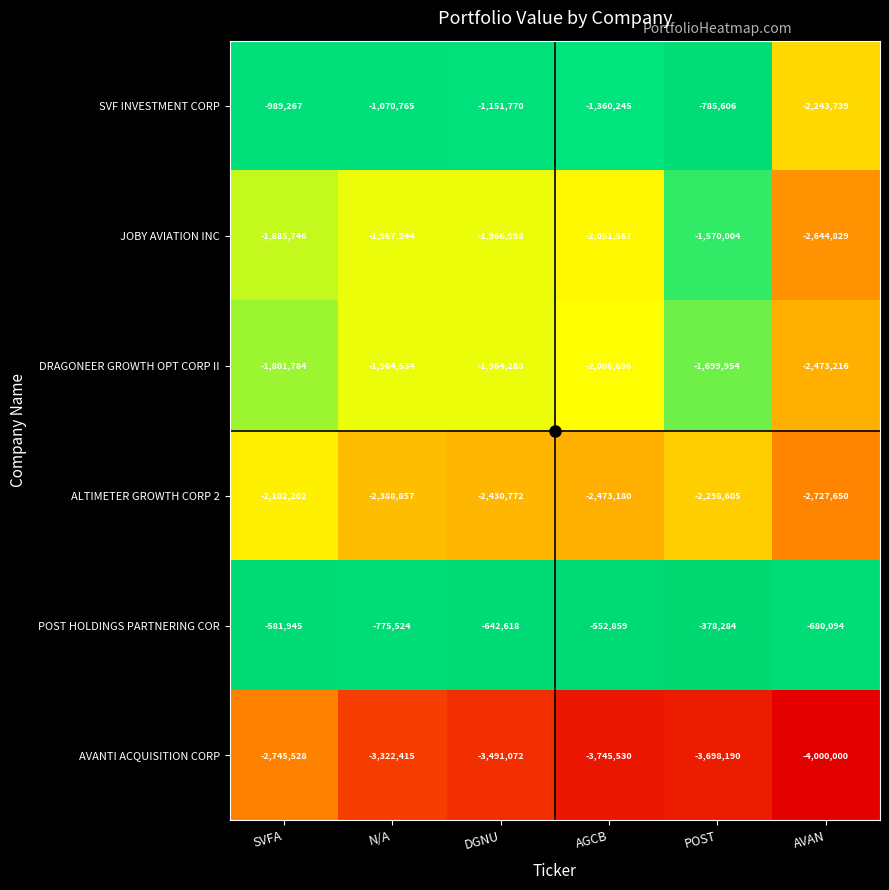

True or false: AVANTI ACQUISITION CORP has a value of -4648200 at SVFA.

False